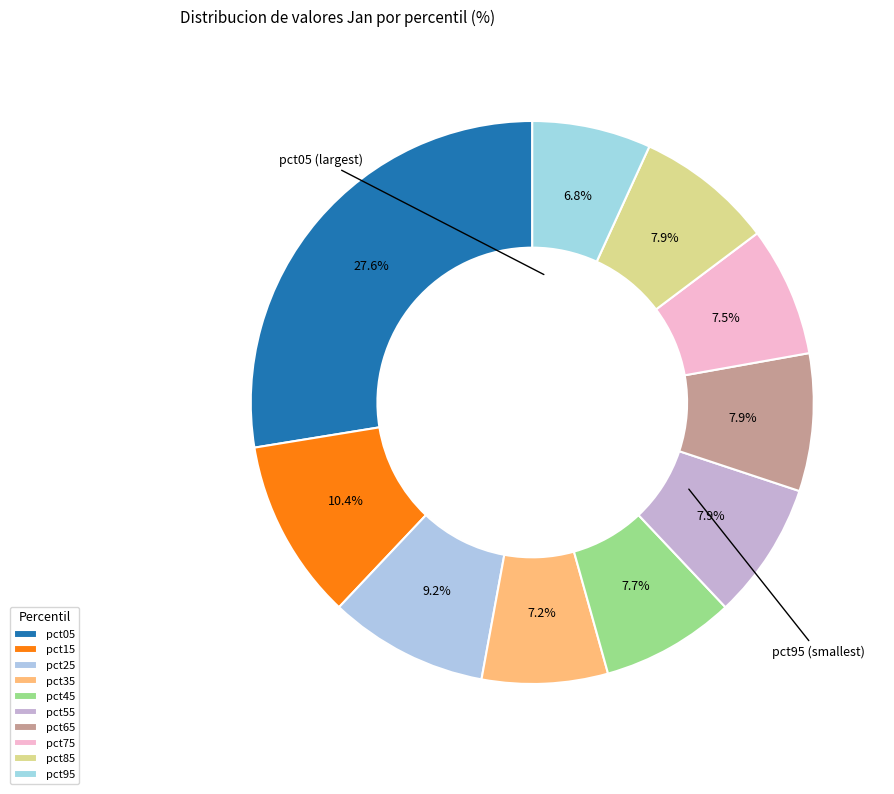

To the nearest percent, what portion does pct35 represent?

7%